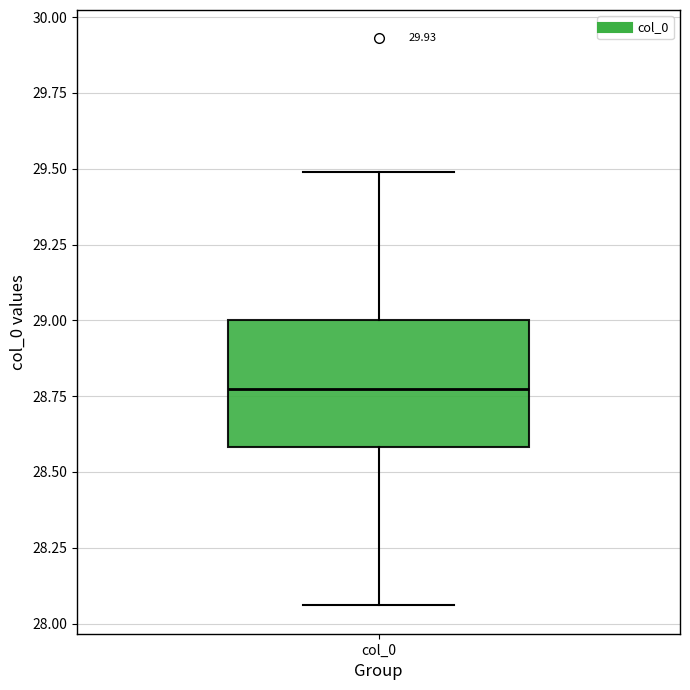

Where does the lower whisker of the box for col_0 end on the y-axis? The values are not printed on the chart, so give them approximately, as read against the axis.

28.05